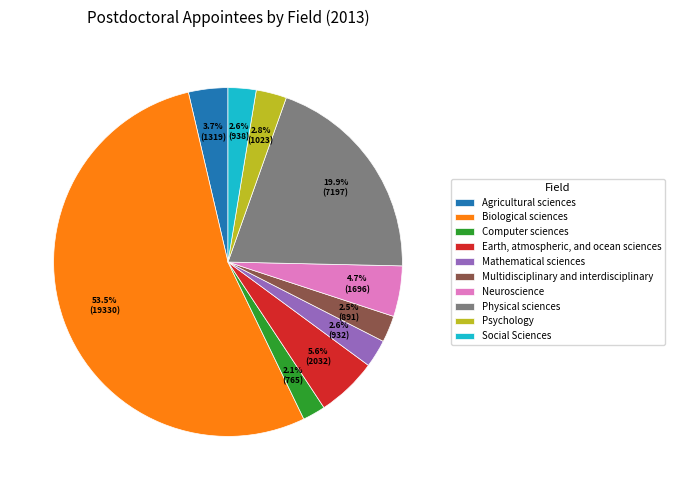

Which slice is the largest?

Biological sciences